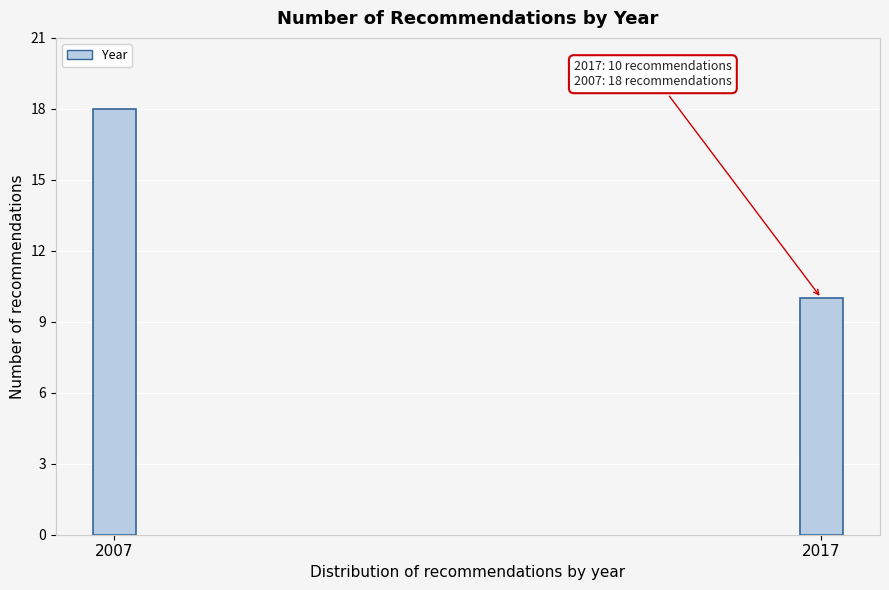

Reading right to left, what are all the values shown in this chart?

10	18